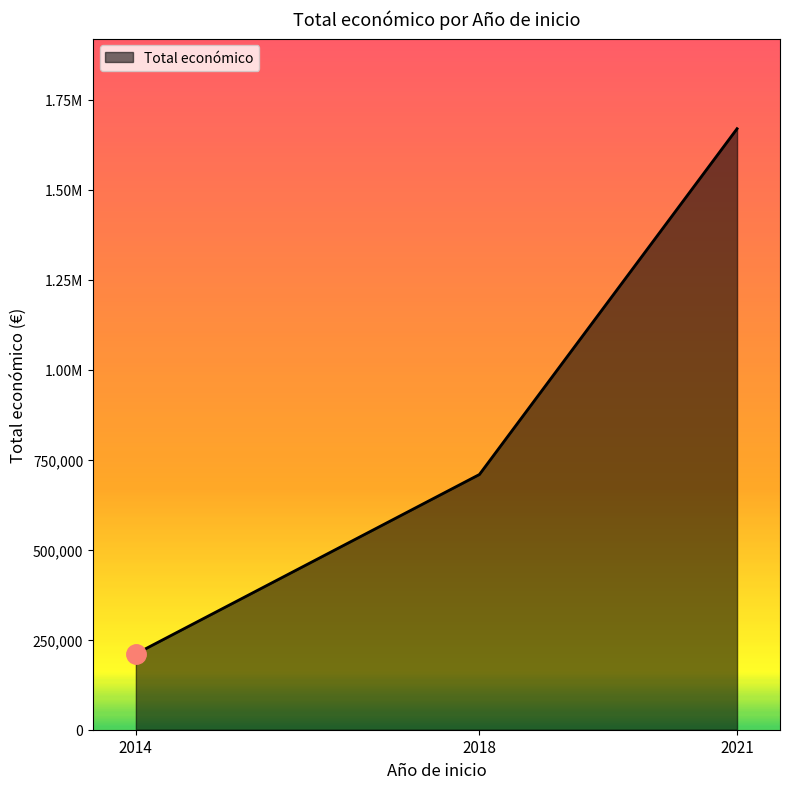

Does the chart have visible grid lines?

No